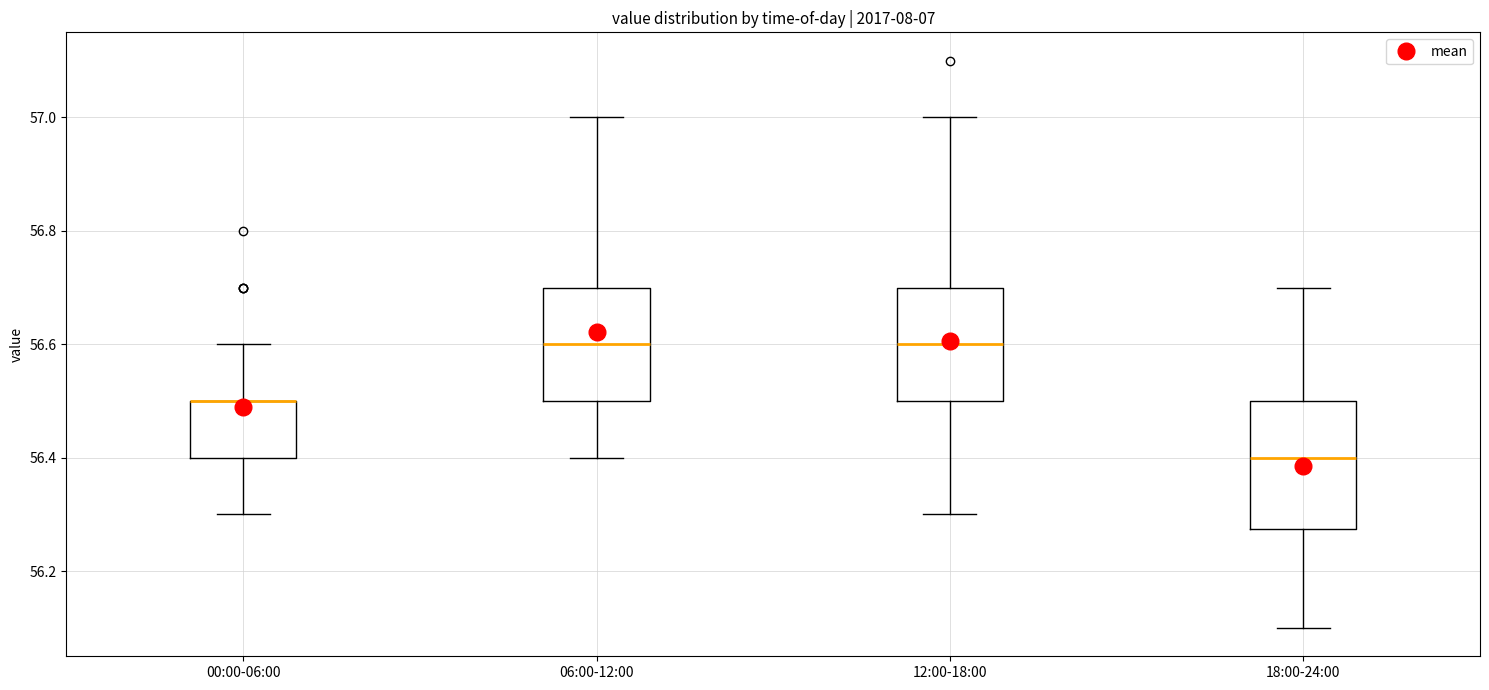

Reading left to right, transcribe this box plot: for each box, give where its median line is, the range the box spans, and where its two whiskers end, as read against the y-axis. The values are not printed on the chart, so give them approximately, as read against the axis.

00:00-06:00: median 56.50 (drawn on the box's upper edge), box 56.40 to 56.50, whiskers 56.30 to 56.60
06:00-12:00: median 56.60, box 56.50 to 56.70, whiskers 56.40 to 57.00
12:00-18:00: median 56.60, box 56.50 to 56.70, whiskers 56.30 to 57.00
18:00-24:00: median 56.40, box 56.28 to 56.50, whiskers 56.10 to 56.70